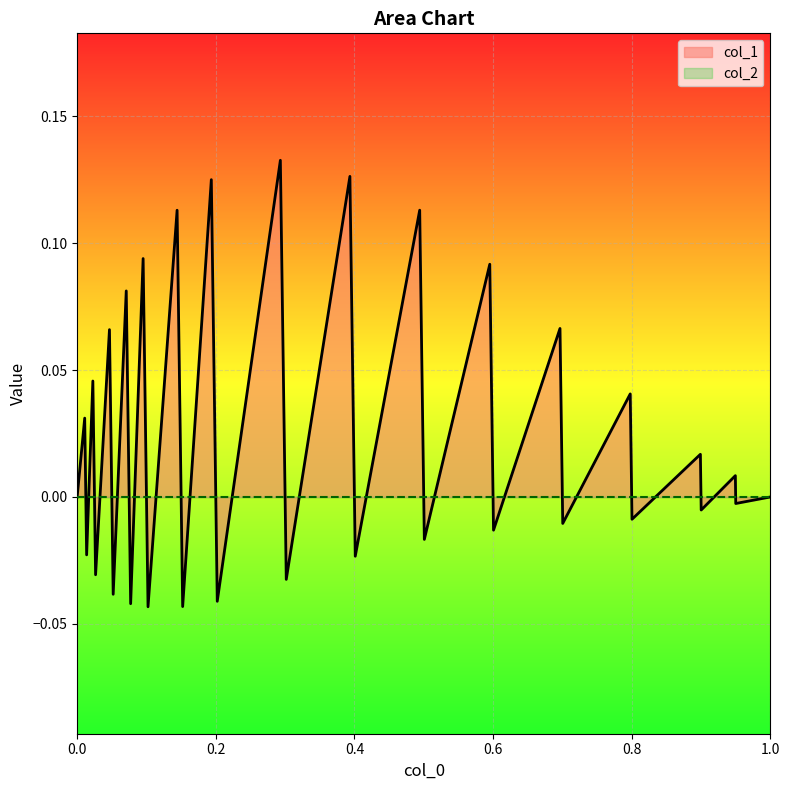

The value of col_1 at 1.0 is 0.0. True or false?

True